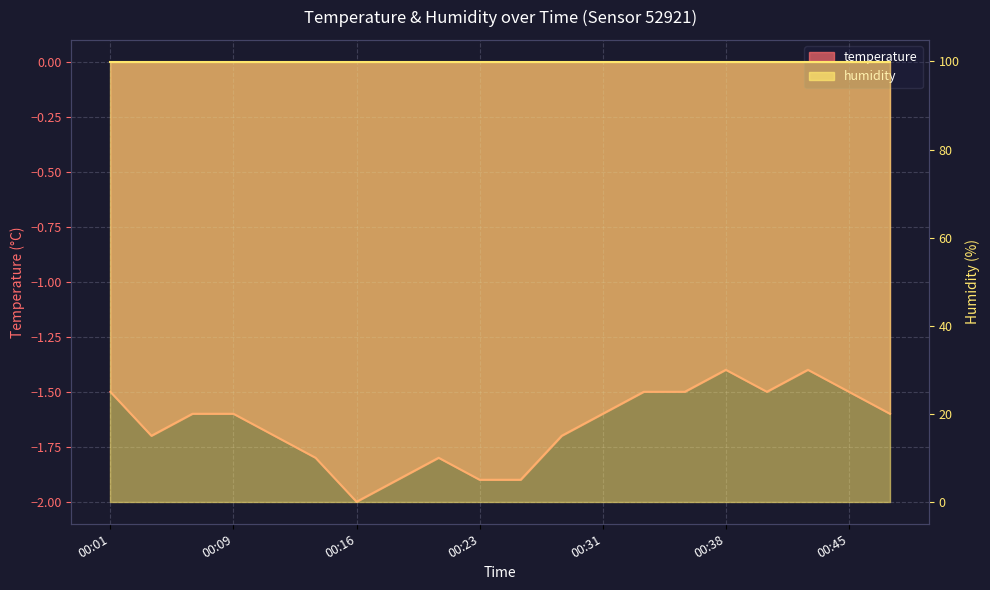

What is the change in value from 00:01 to 00:31?

-0.1